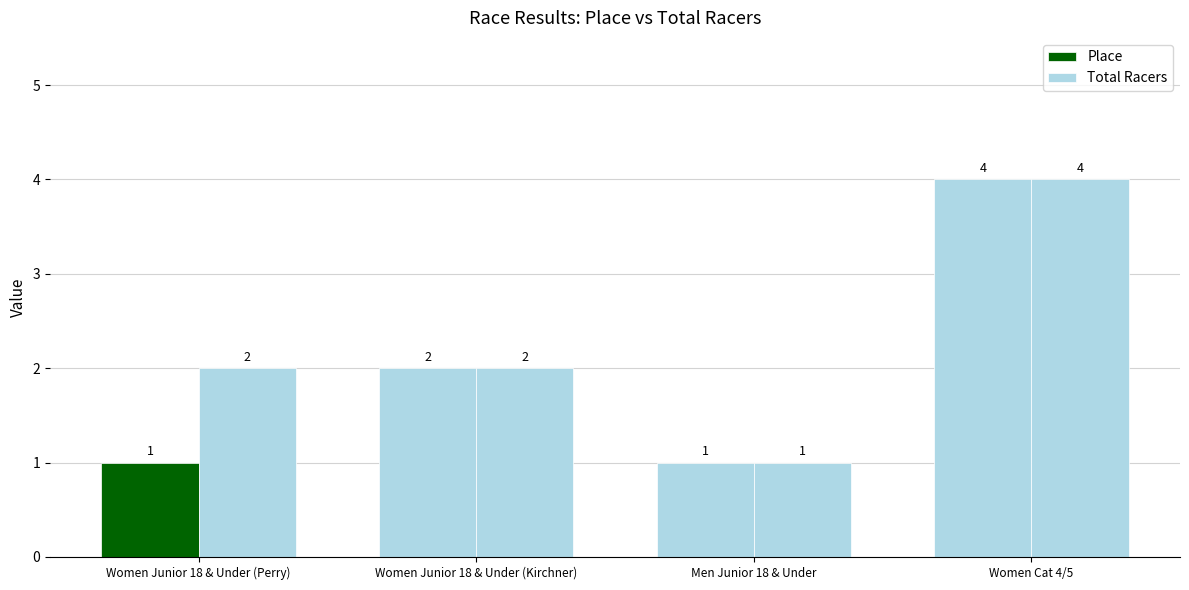

What is the minimum value for Place?

1